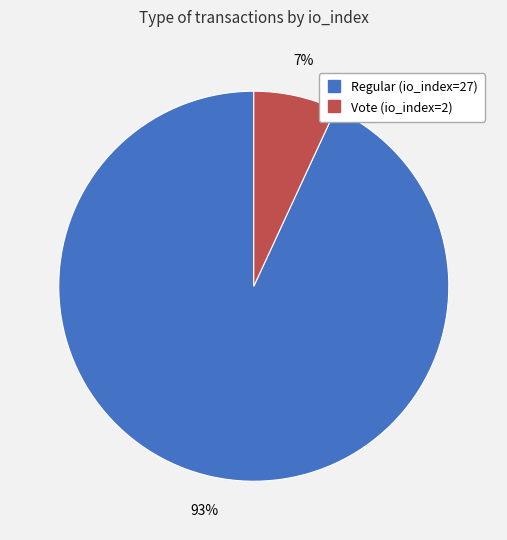

To the nearest percent, what portion does Vote (io_index=2) represent?

7%